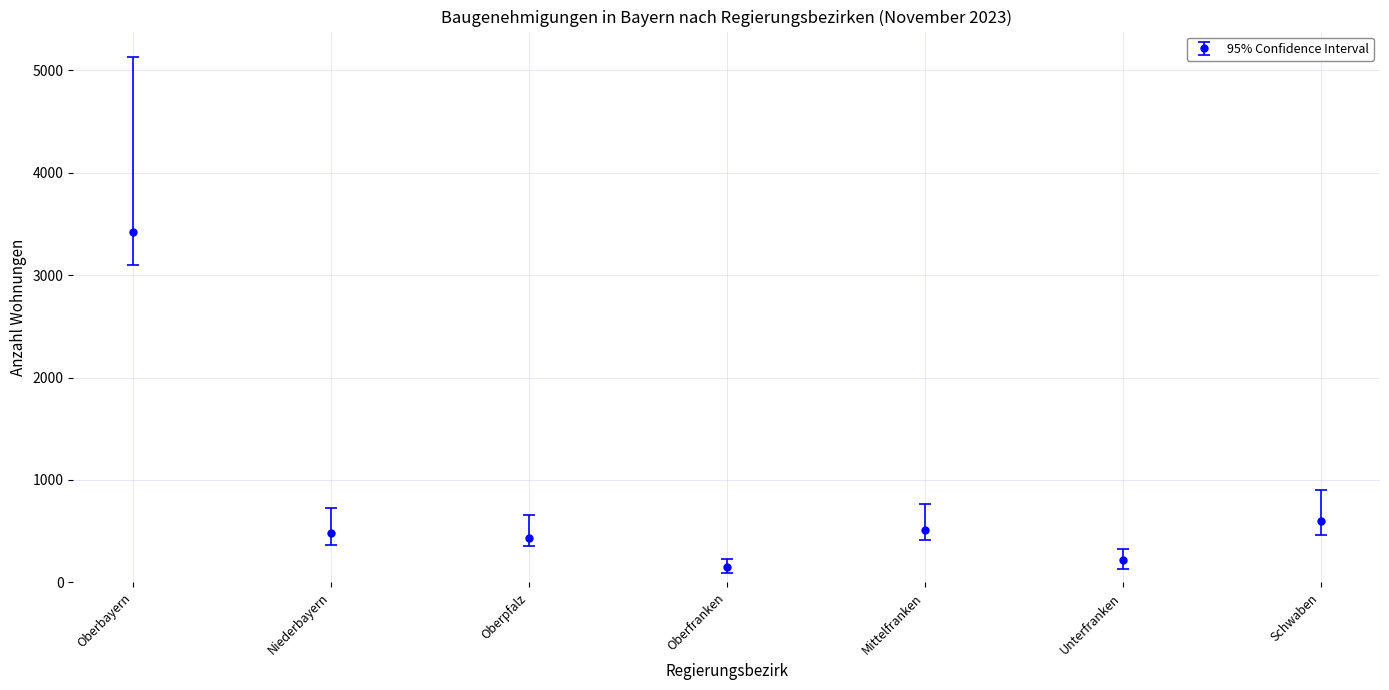

Approximately how many times larger is the value at Oberfranken compared to Mittelfranken?

0.3